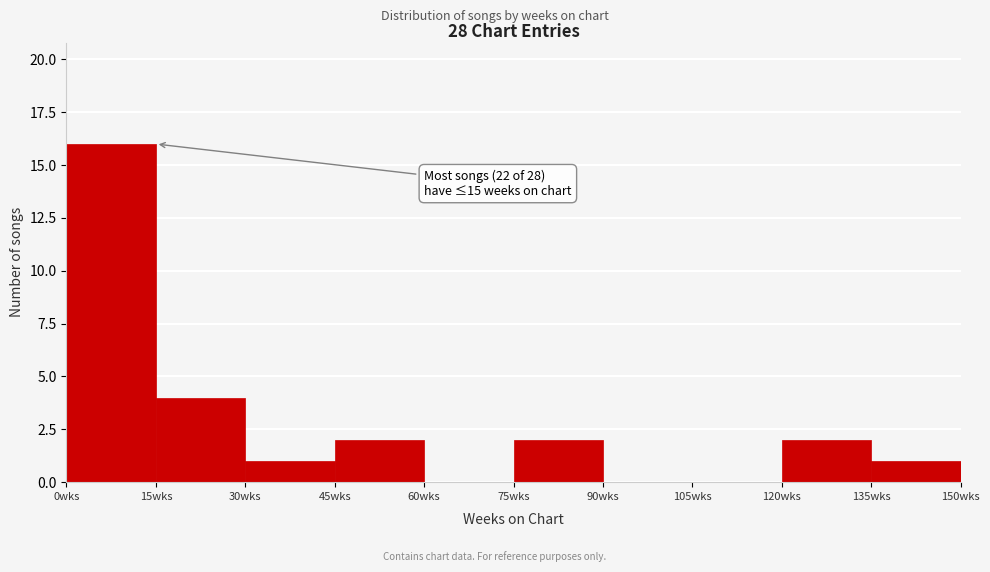

Over which range of the x-axis is the bar tallest?

0 to 15